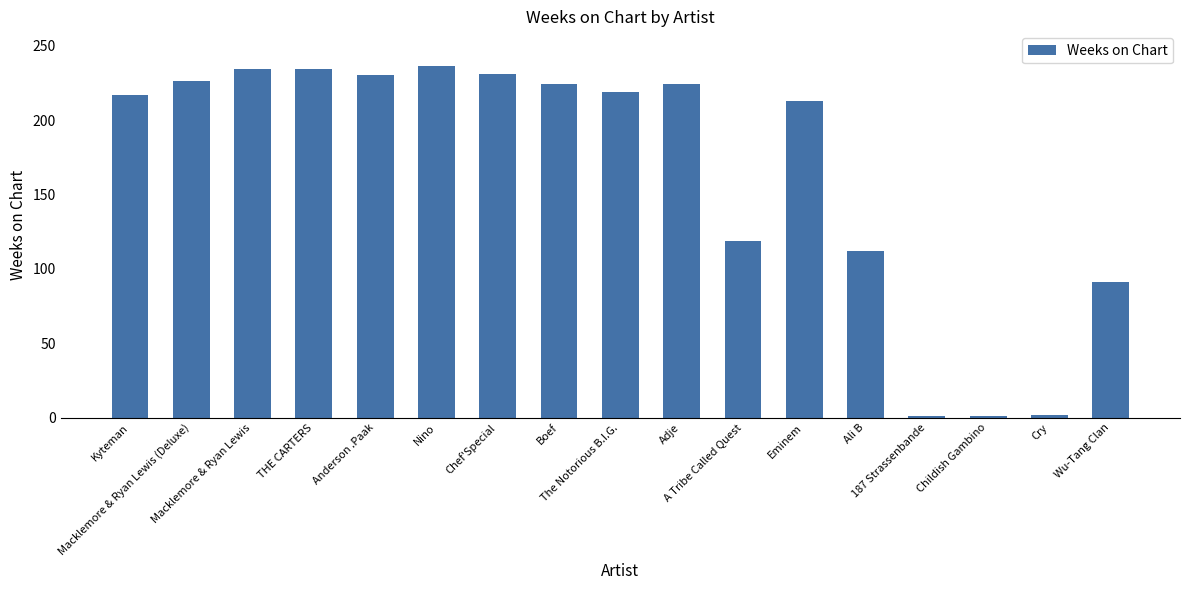

Read the value at Kyteman.

217